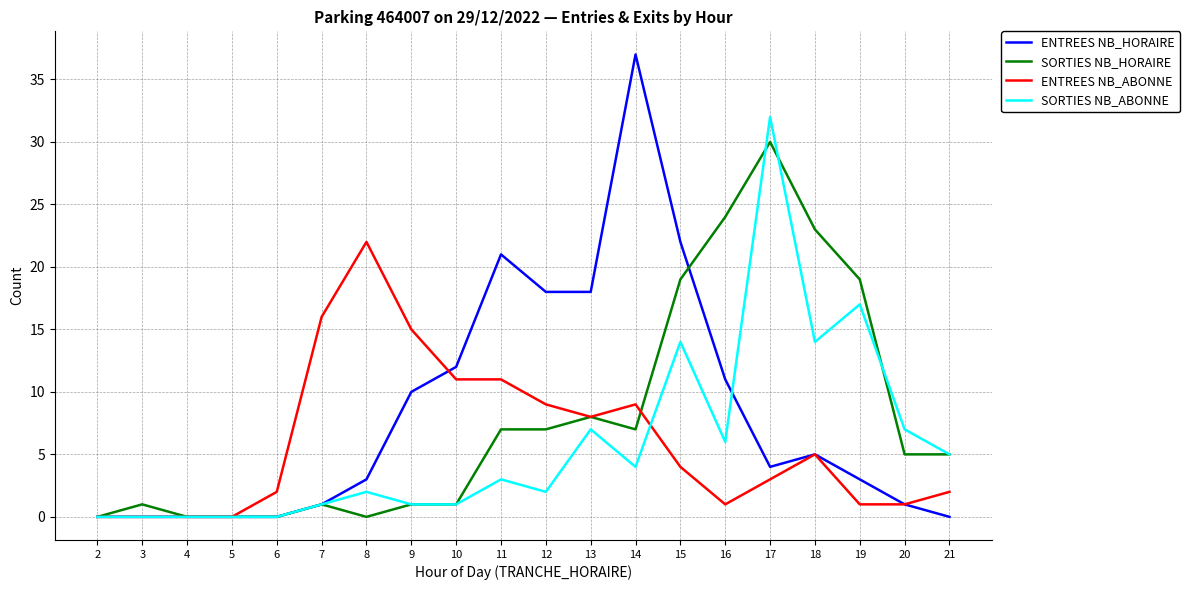

List the series in order of their peak value, highest first.

ENTREES NB_HORAIRE, SORTIES NB_ABONNE, SORTIES NB_HORAIRE, ENTREES NB_ABONNE